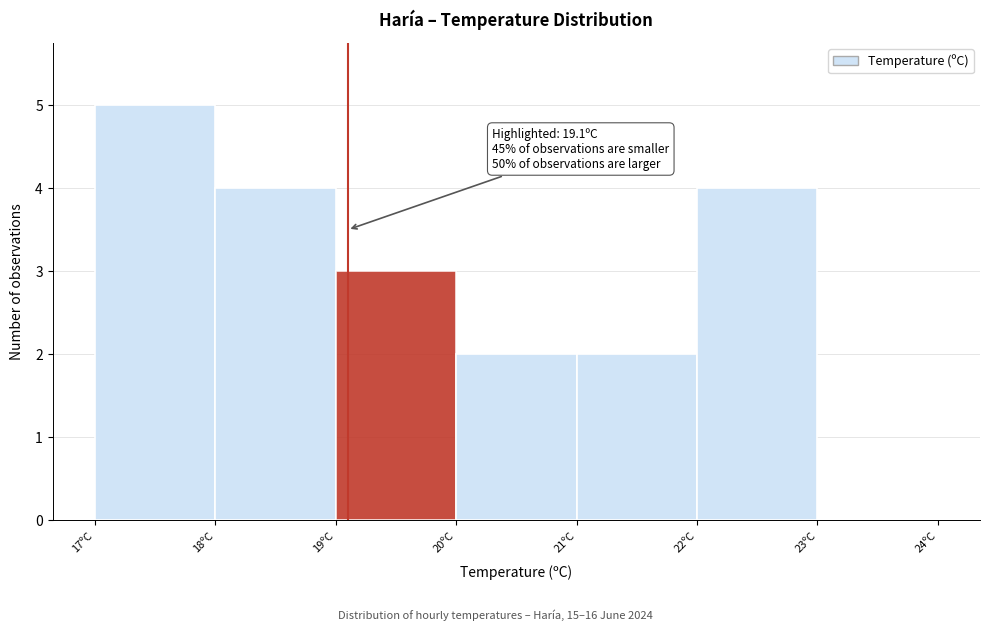

Which range on the x-axis has the tallest bar?

17 to 18